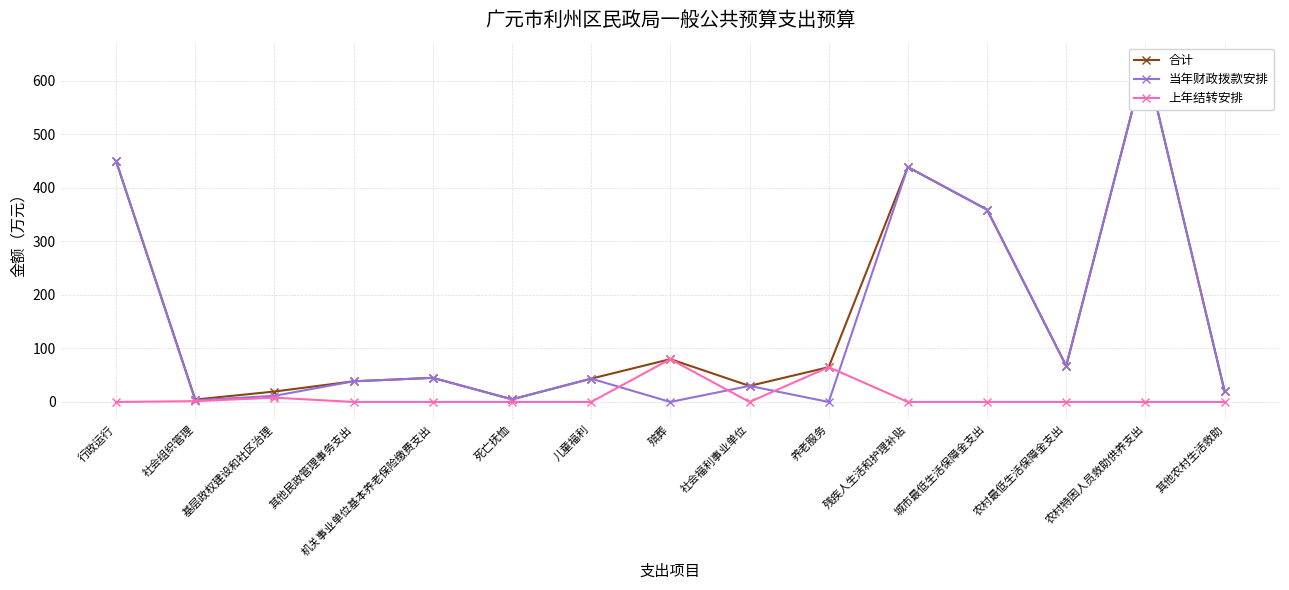

Is it true that 合计 equals 4.5 at 社会组织管理?

True